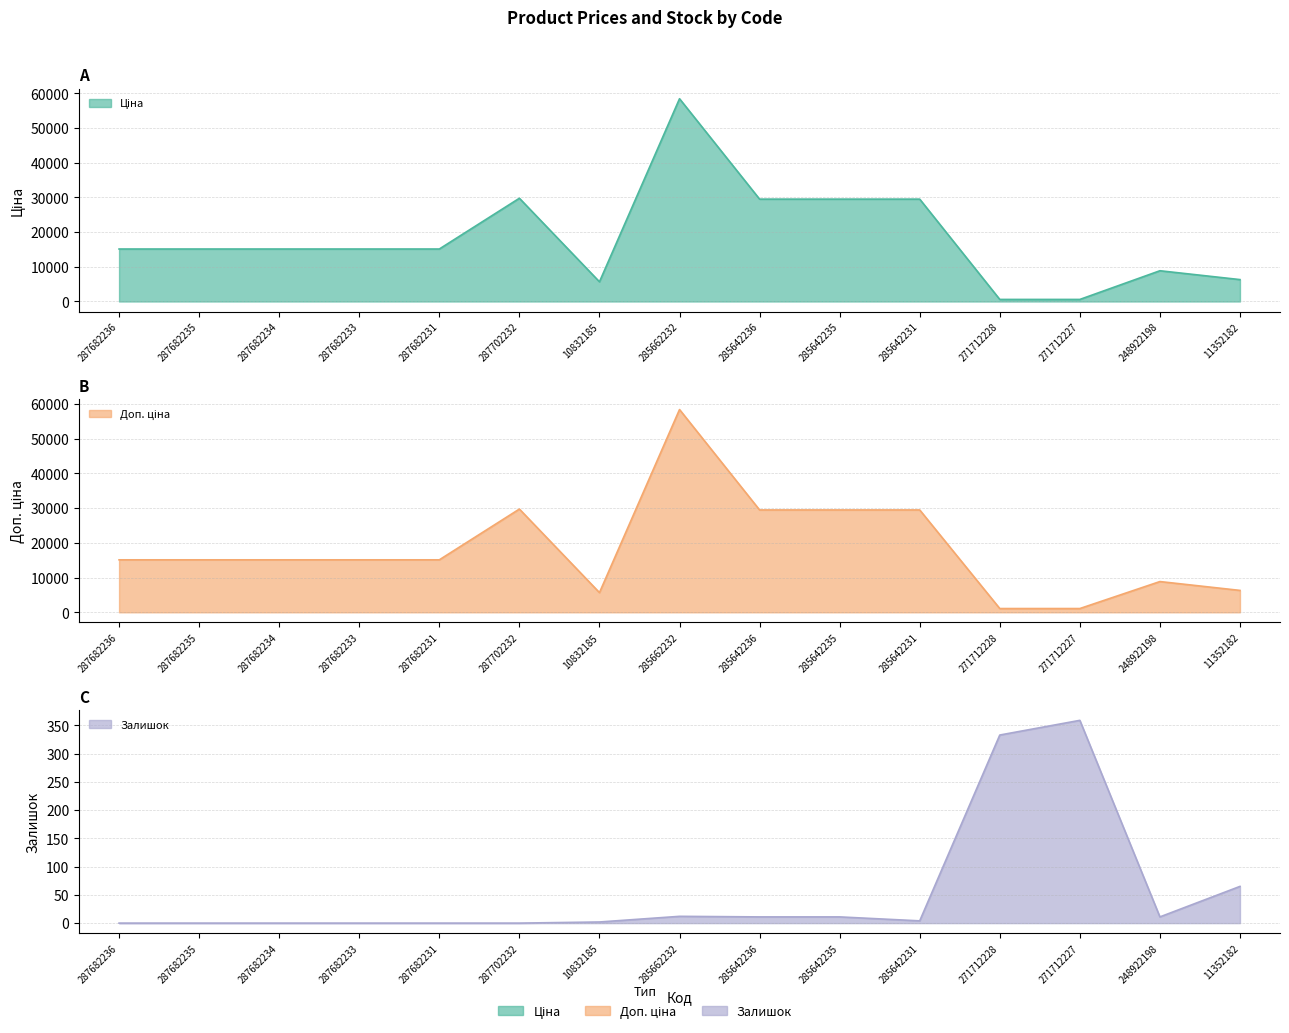

Is it true that Доп. ціна equals 15120.0 at 287682235?

True